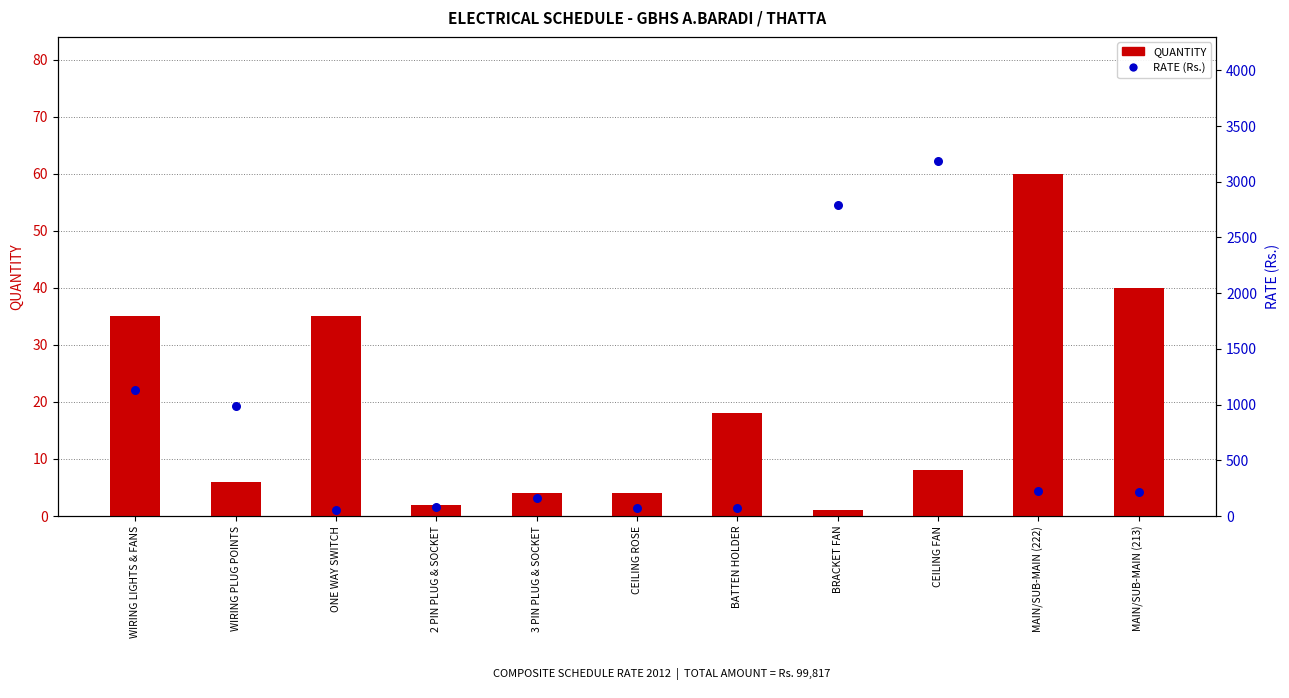

Is the value of QUANTITY at ONE WAY SWITCH greater than the value of RATE (Rs.) at BRACKET FAN?

No